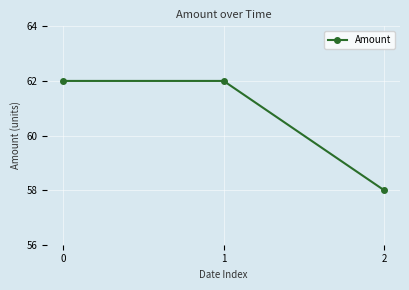

Does the chart display data point markers on the line(s)?

Yes